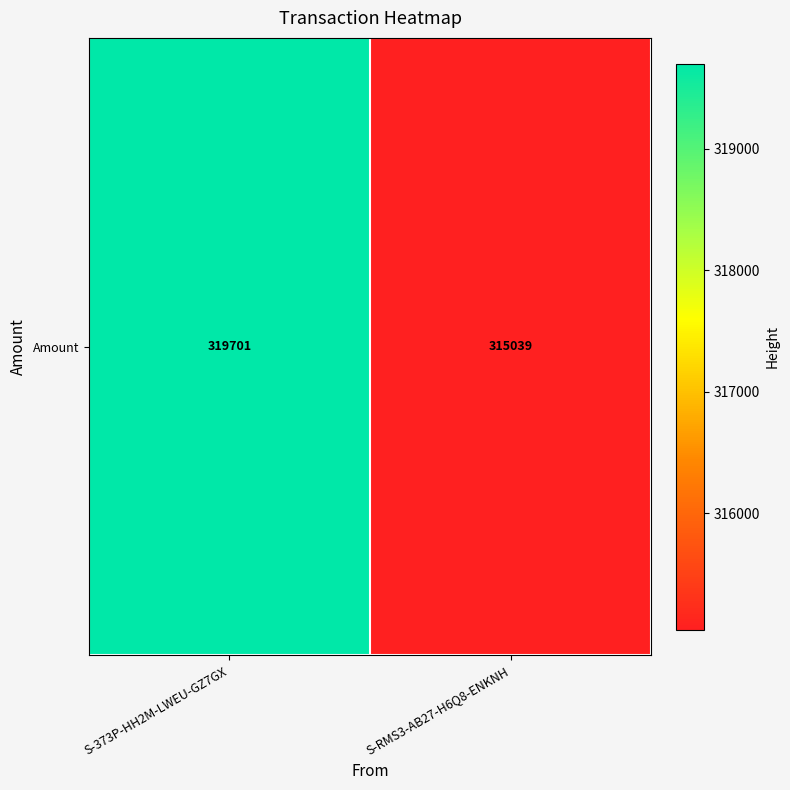

Which label corresponds to the largest value in the chart?

S-373P-HH2M-LWEU-GZ7GX